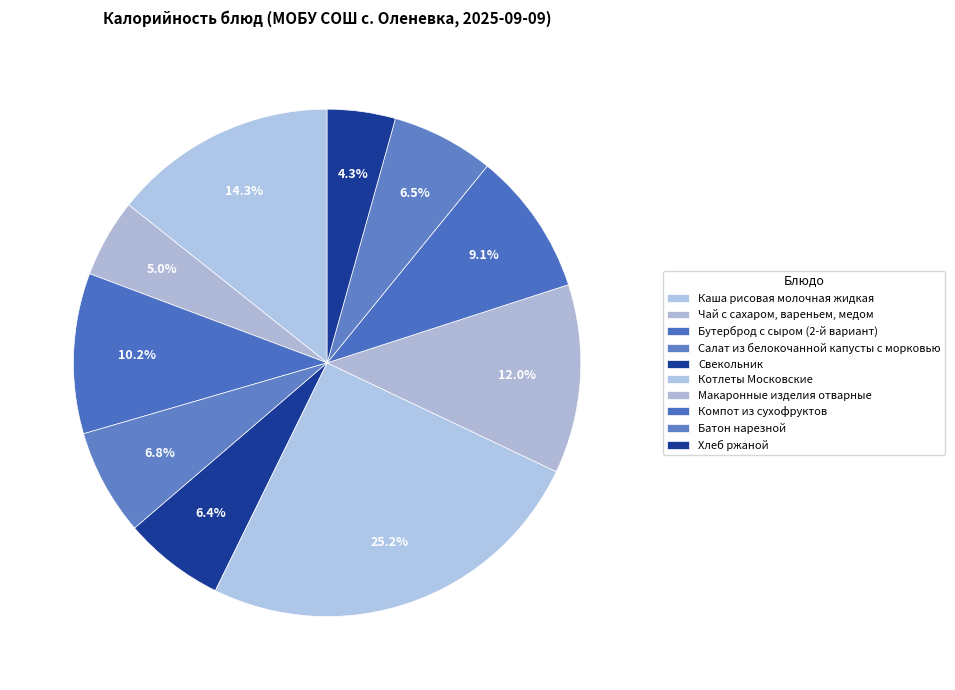

How many slices are in this pie chart?

10